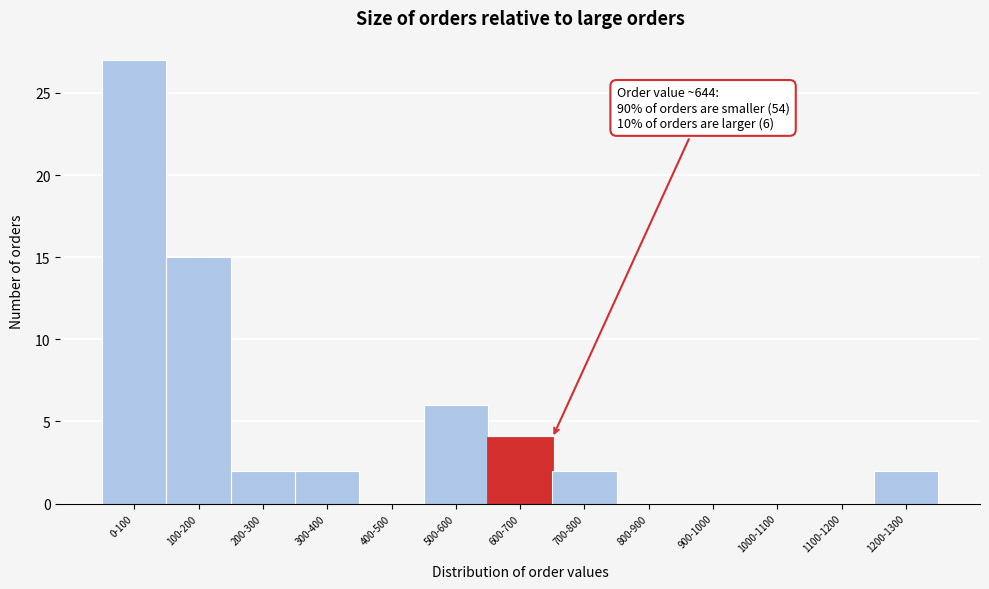

Reading left to right, transcribe all the data shown in this chart.

0-100=27	100-200=15	200-300=2	300-400=2	400-500=0	500-600=6	600-700=4	700-800=2	800-900=0	900-1000=0	1000-1100=0	1100-1200=0	1200-1300=2